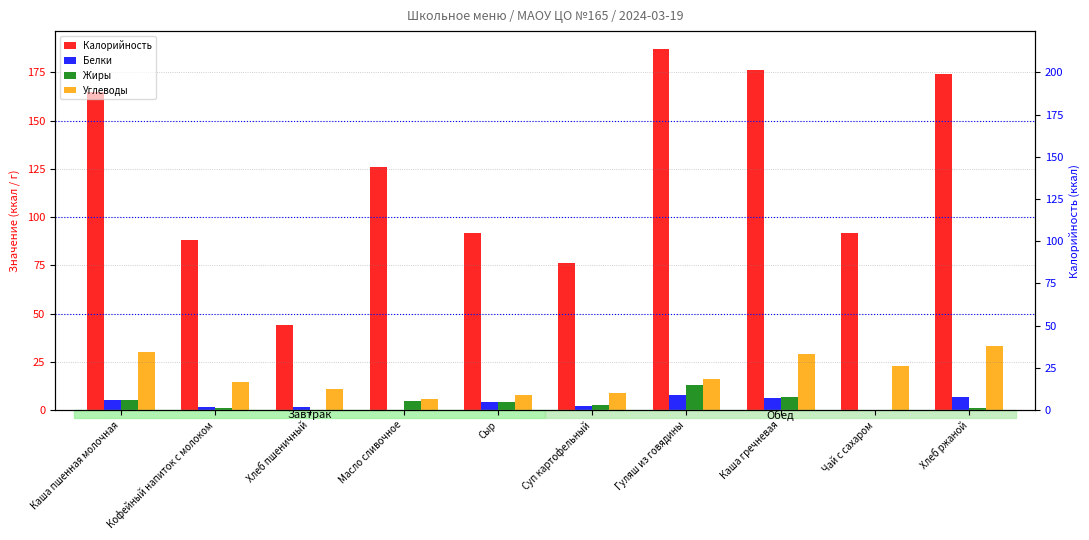

Between Каша пшенная молочная and Хлеб ржаной, which series saw the biggest shift?

Калорийность